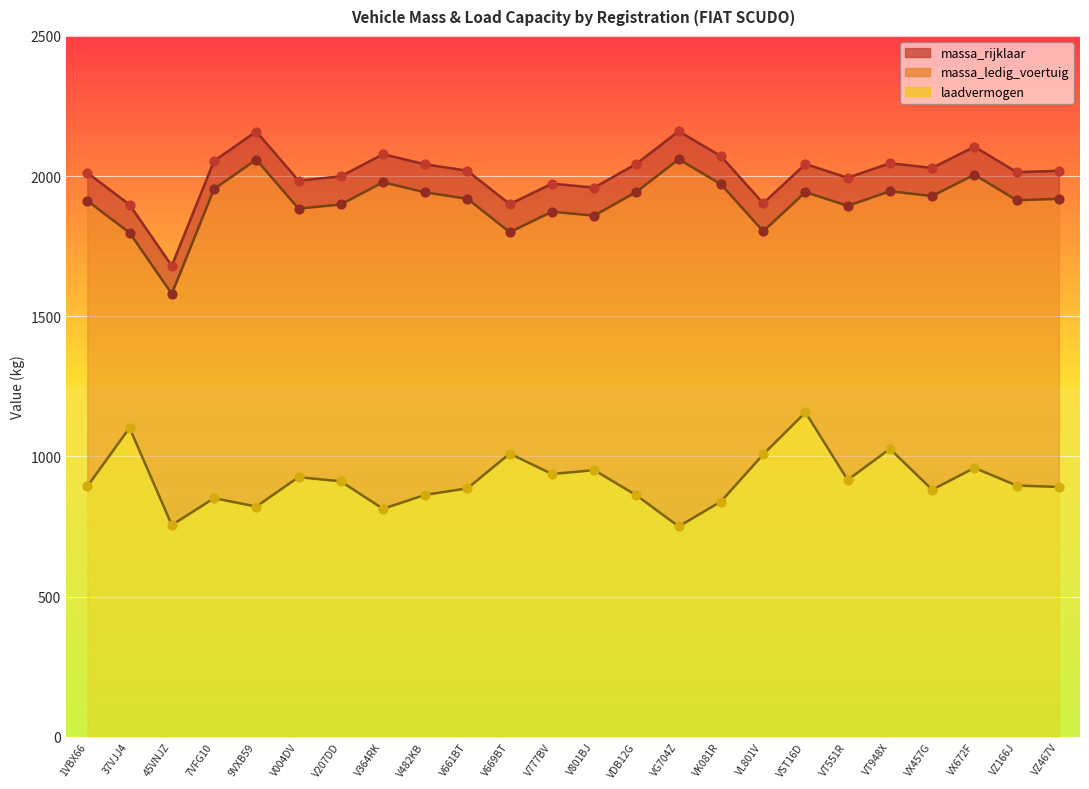

What is the total value across all series at VST16D?

5143